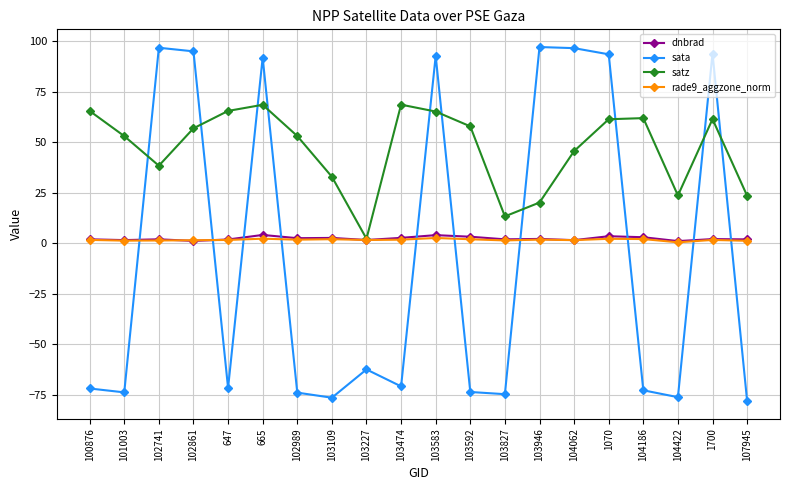

Does the chart display data point markers on the line(s)?

Yes